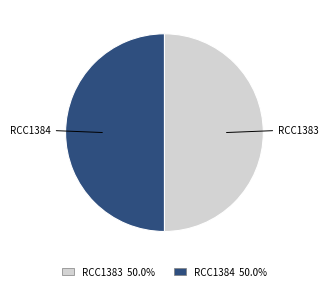

Do RCC1383 and RCC1384 together represent more than half of the pie?

Yes